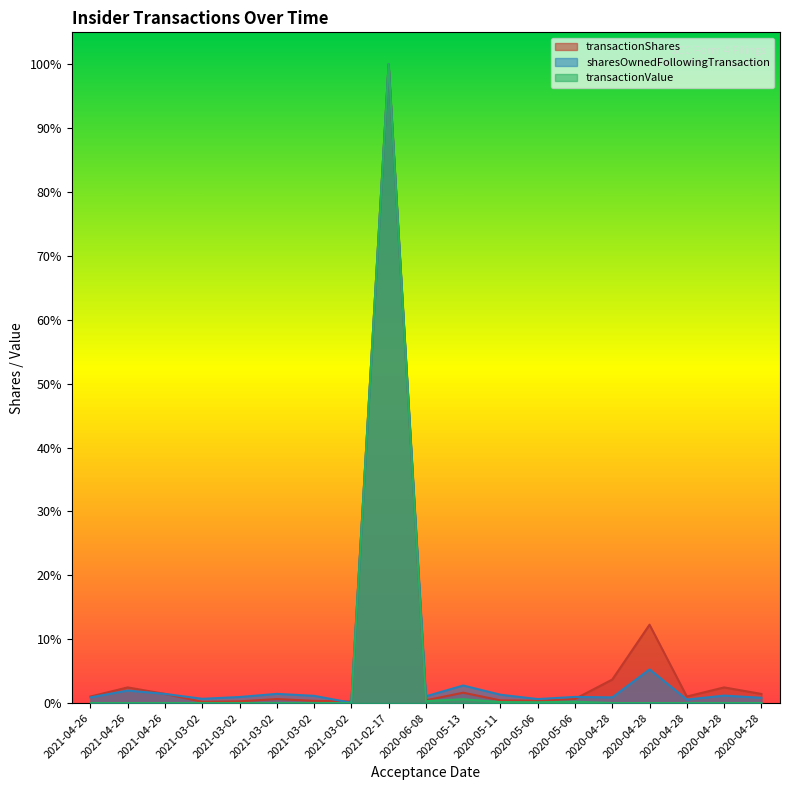

List the series in order of their overall mean, highest first.

transactionShares, sharesOwnedFollowingTransaction, transactionValue